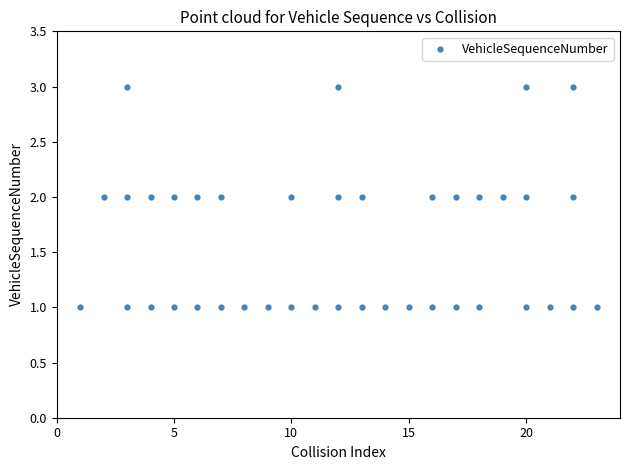

What is the range of X values (max minus min)?

22